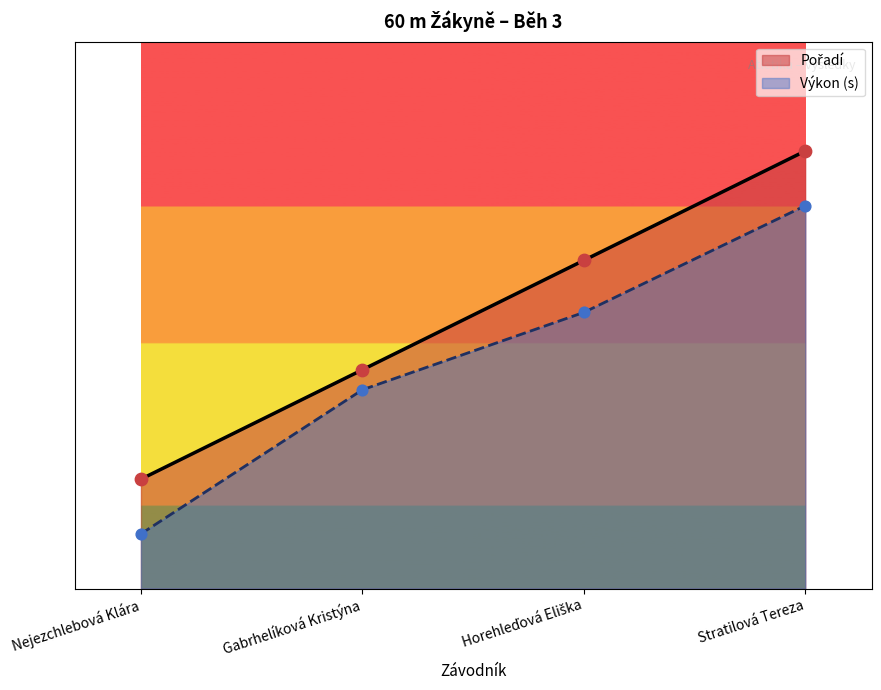

Approximately how many times larger is the value at Horehleďová Eliška compared to Gabrhelíková Kristýna?

1.5